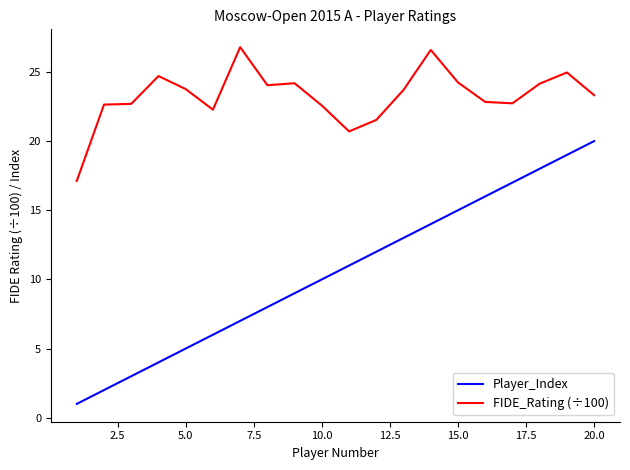

True or false: Player_Index and FIDE_Rating (÷100) intersect in this chart.

False